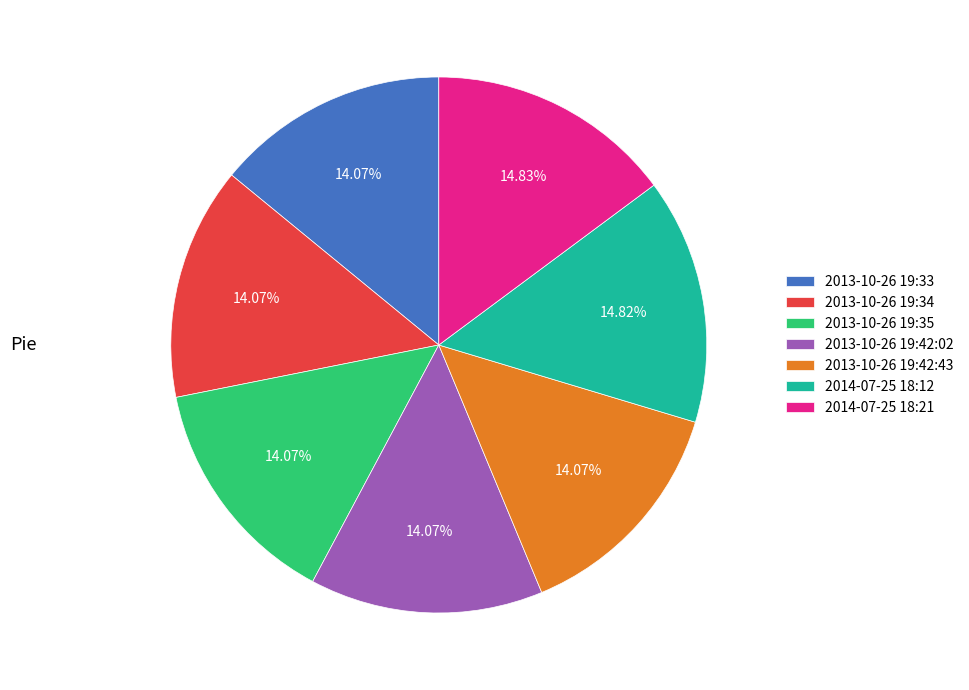

The 2014-07-25 18:12 slice represents 29% of the pie. True or false?

False